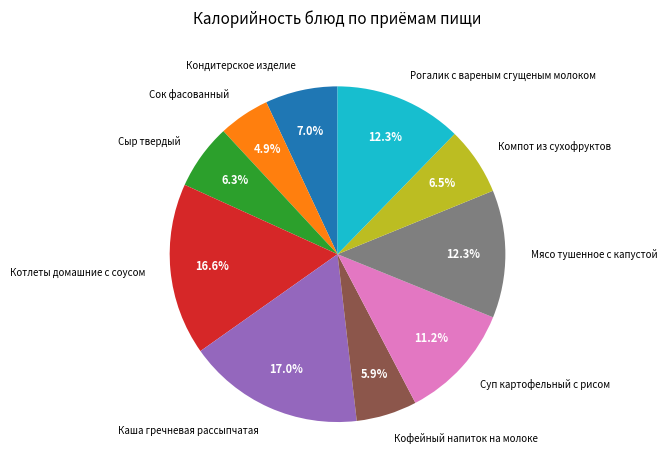

What is the ratio of the value at Компот из сухофруктов to the value at Сок фасованный?

1.3